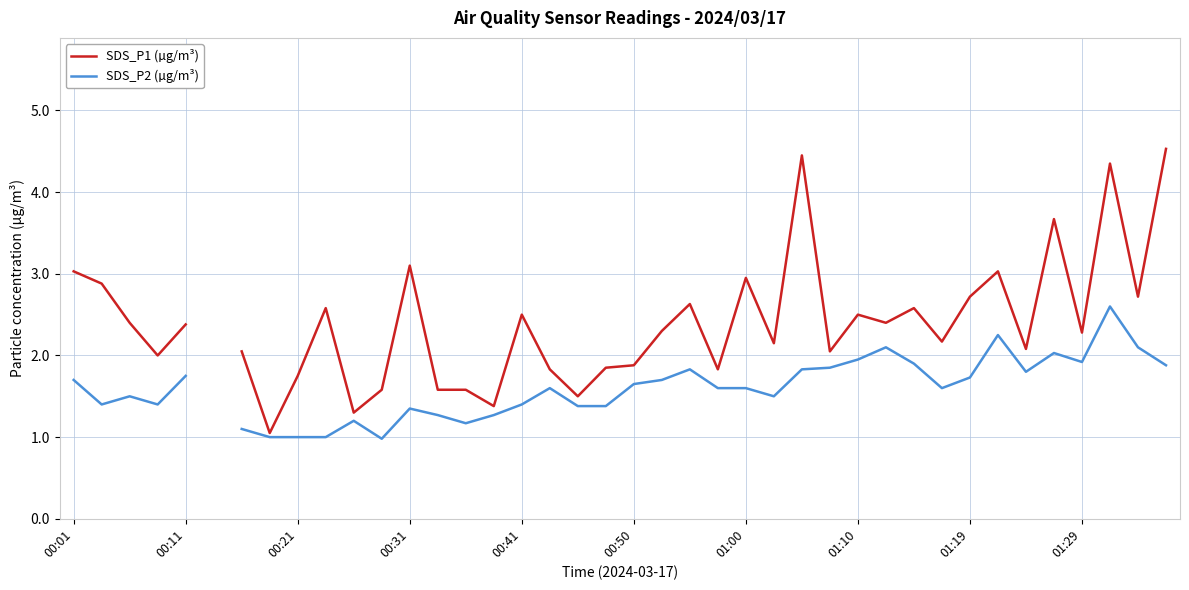

What is the lowest value of the SDS_P1 (µg/m³) series?

1.1